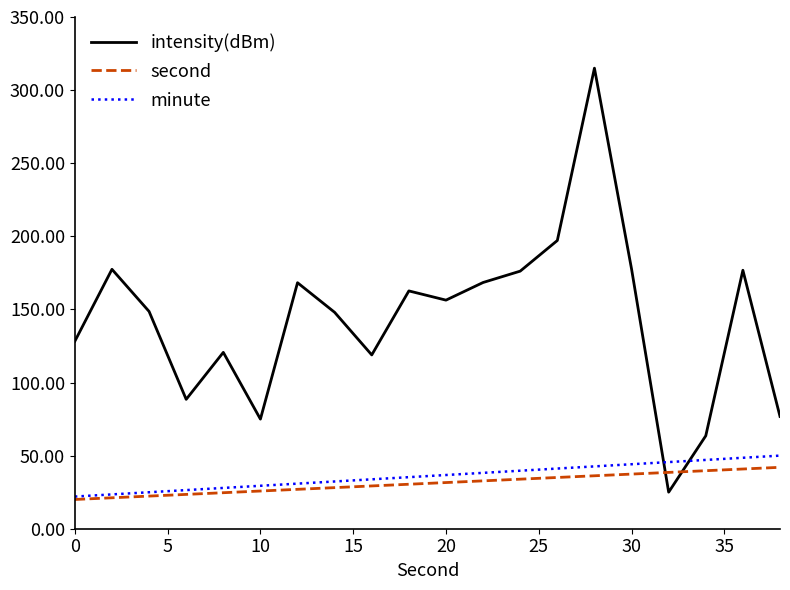

Which series has the widest spread of values?

intensity(dBm)